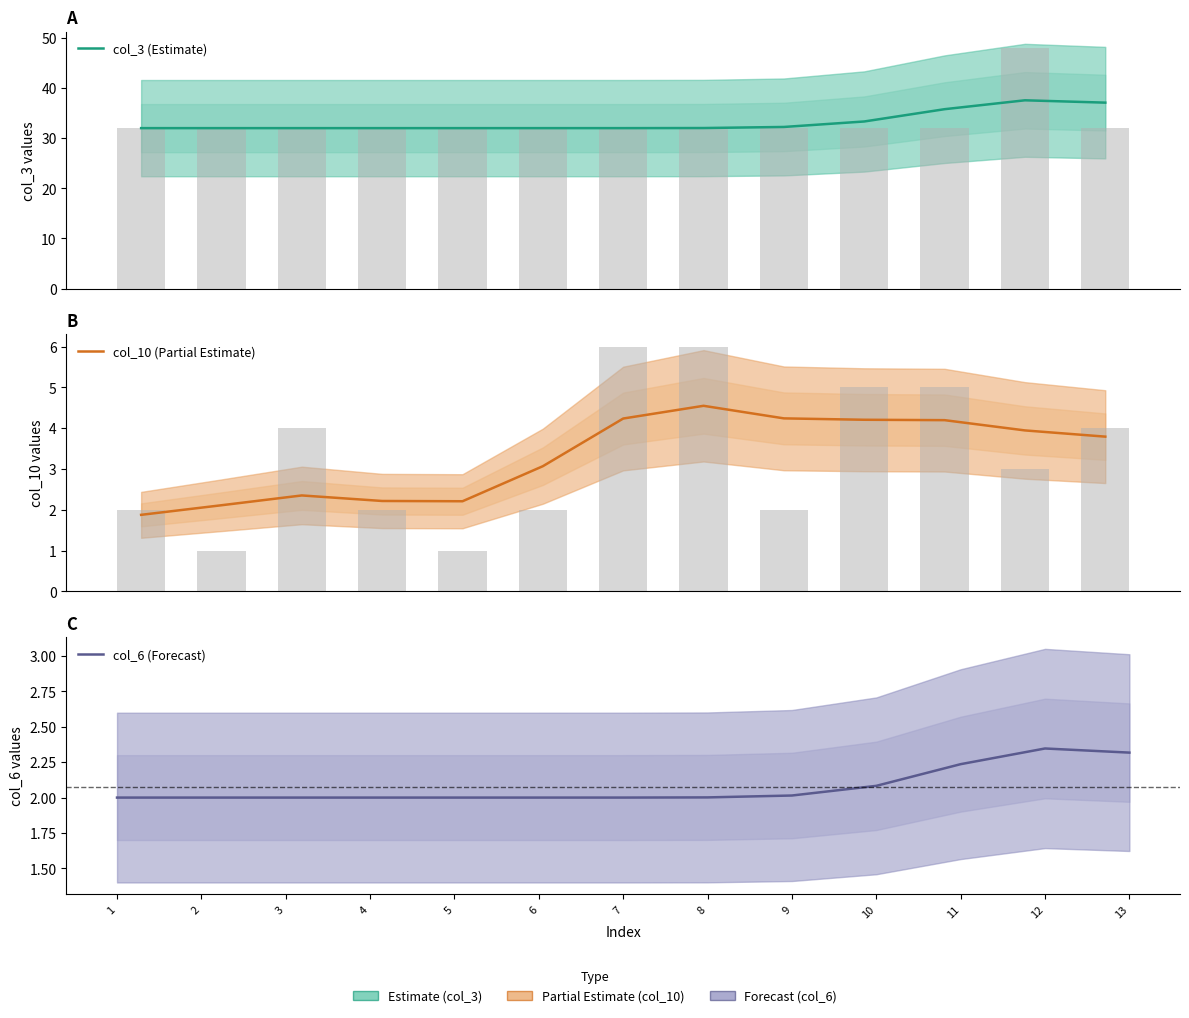

Count the number of categories in the chart.

13